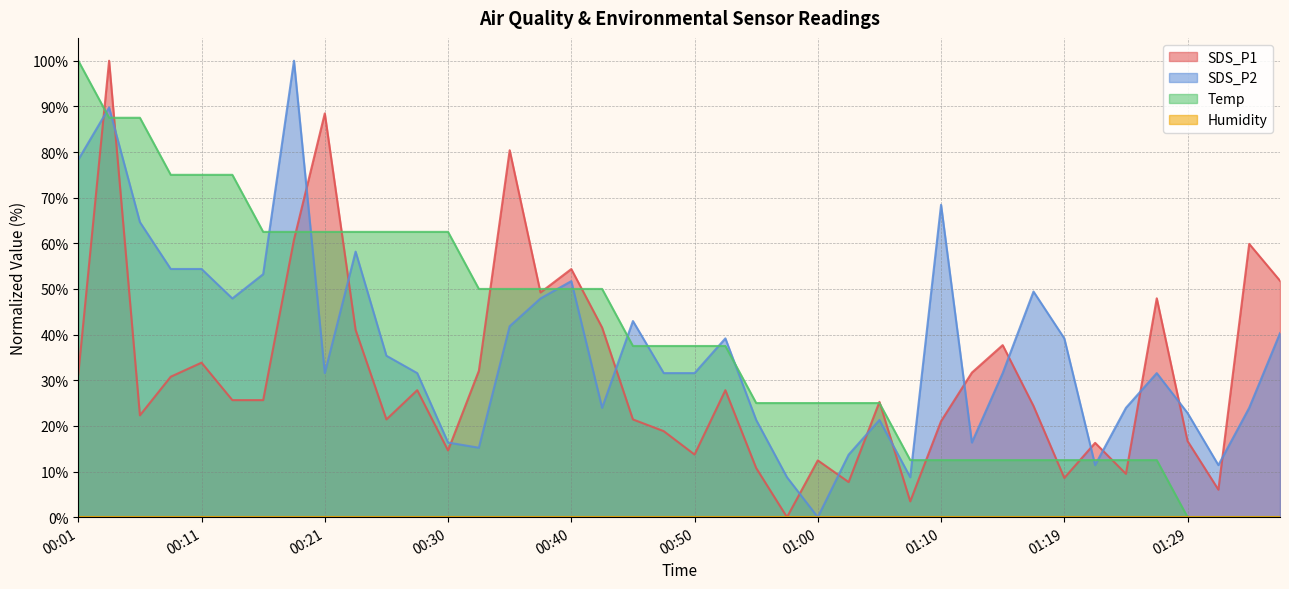

The value of SDS_P1 at 01:10 is 9.4. True or false?

False